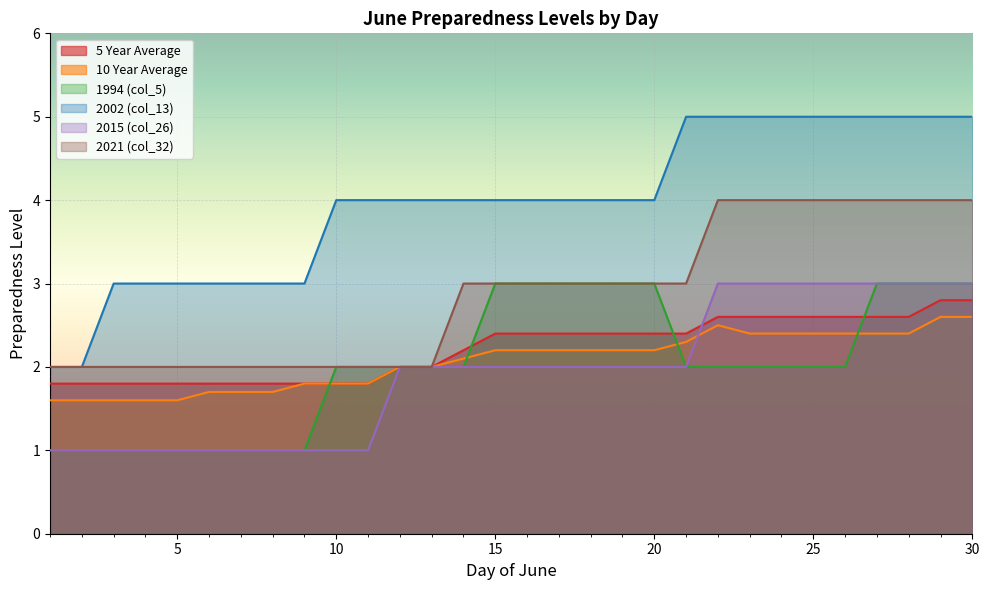

List the series in order of their peak value, highest first.

2002 (col_13), 2021 (col_32), 1994 (col_5), 2015 (col_26), 5 Year Average, 10 Year Average